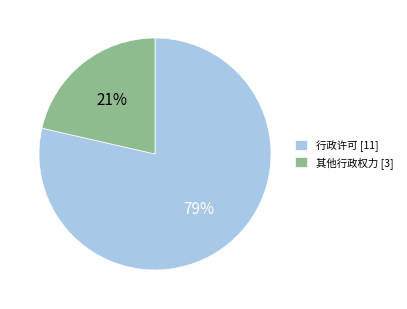

To the nearest percent, what percentage of the pie is 行政许可?

79%